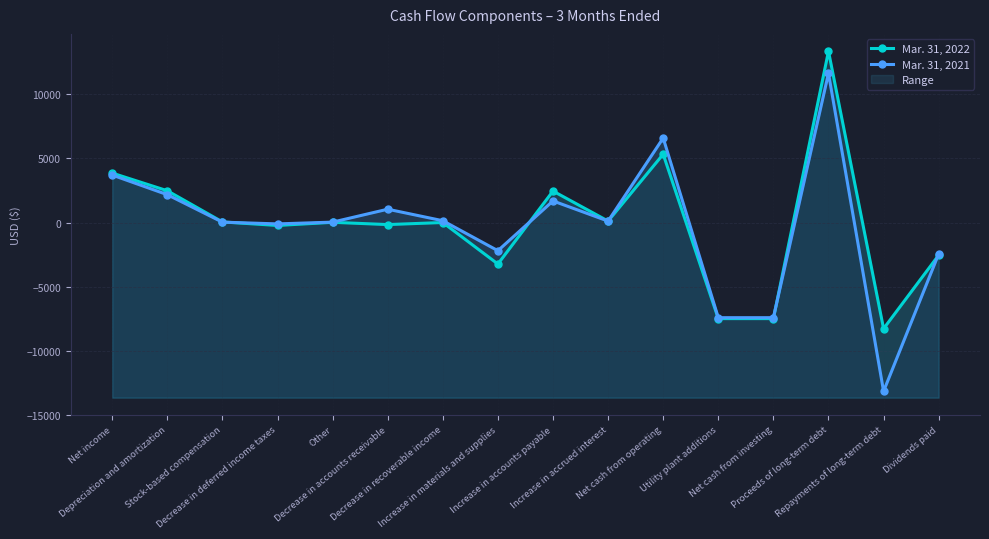

What position from the right is Decrease in accounts receivable?

11